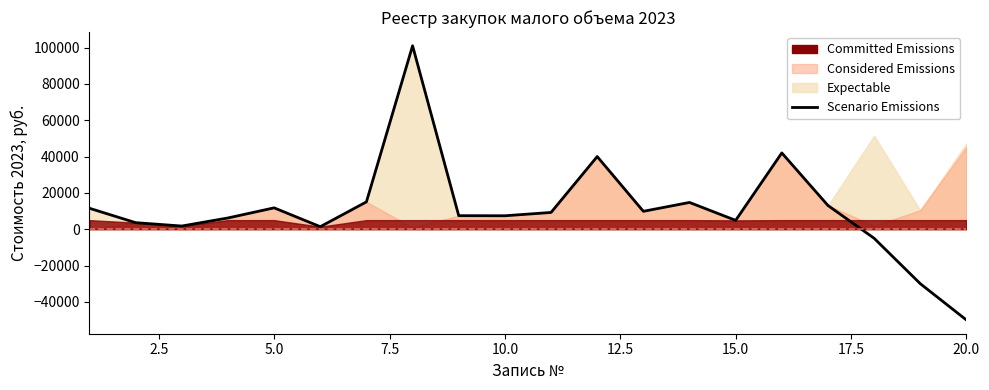

What is the sum of the values at 2.5 and 7.5?

9791